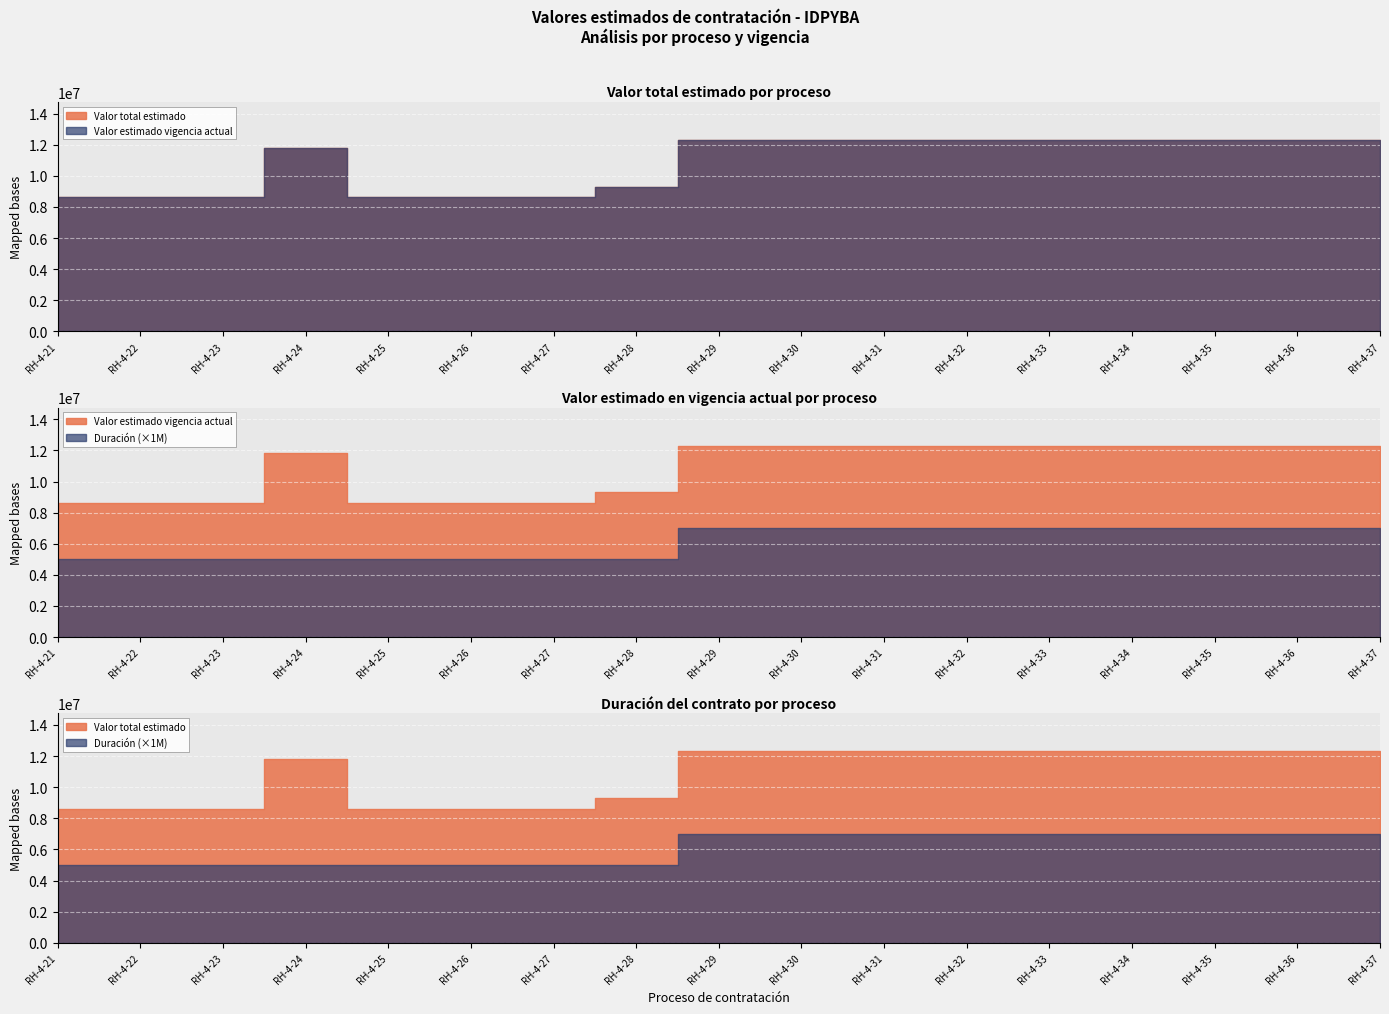

What is the total value across all series at RH-4-26?

17252419